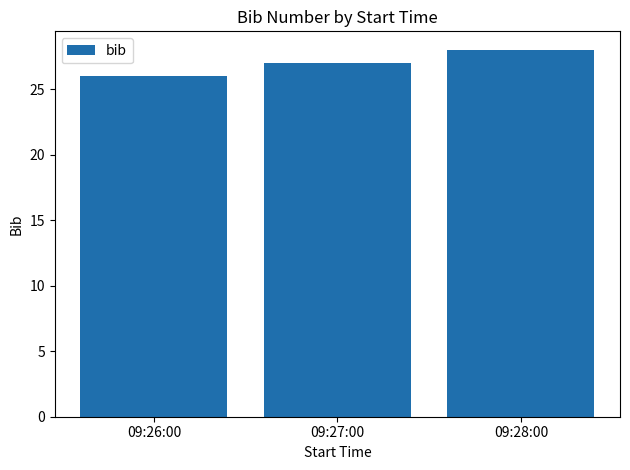

True or false: the data shows 18 at 09:27:00.

False